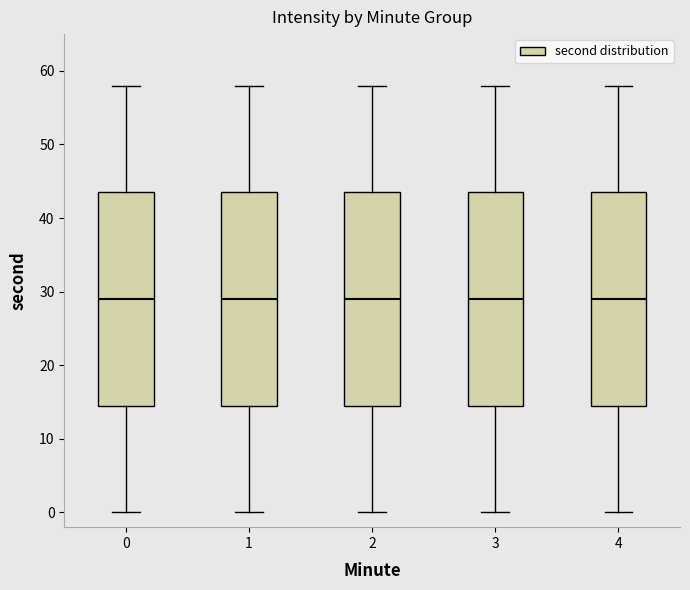

Reading left to right, read every box against the y-axis: the position of its median line, the range the box covers, and the ends of its whiskers. The values are not printed on the chart, so give them approximately, as read against the axis.

0: median 29, box 15 to 44, whiskers 0 to 58
1: median 29, box 15 to 44, whiskers 0 to 58
2: median 29, box 15 to 44, whiskers 0 to 58
3: median 29, box 15 to 44, whiskers 0 to 58
4: median 29, box 15 to 44, whiskers 0 to 58